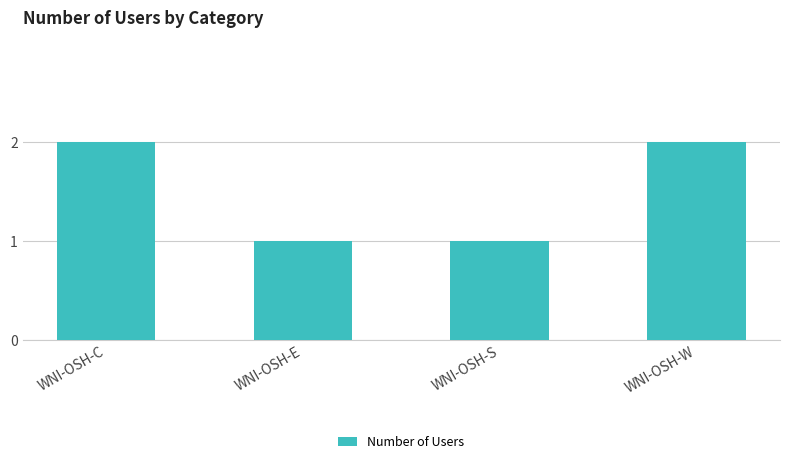

What is the average value?

2